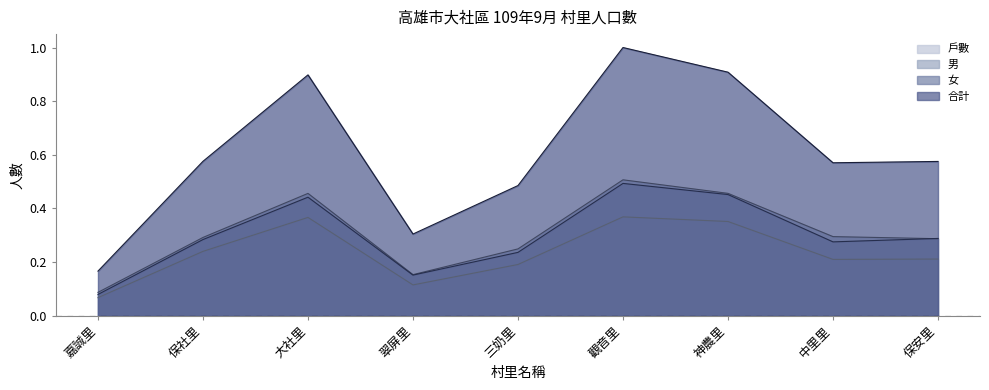

Reading left to right, extract all data points from this chart.

戶數: 0.1	0.2	0.4	0.1	0.2	0.4	0.4	0.2	0.2
男: 0.1	0.3	0.5	0.2	0.2	0.5	0.5	0.3	0.3
女: 0.1	0.3	0.4	0.2	0.2	0.5	0.5	0.3	0.3
合計: 0.2	0.6	0.9	0.3	0.5	1.0	0.9	0.6	0.6